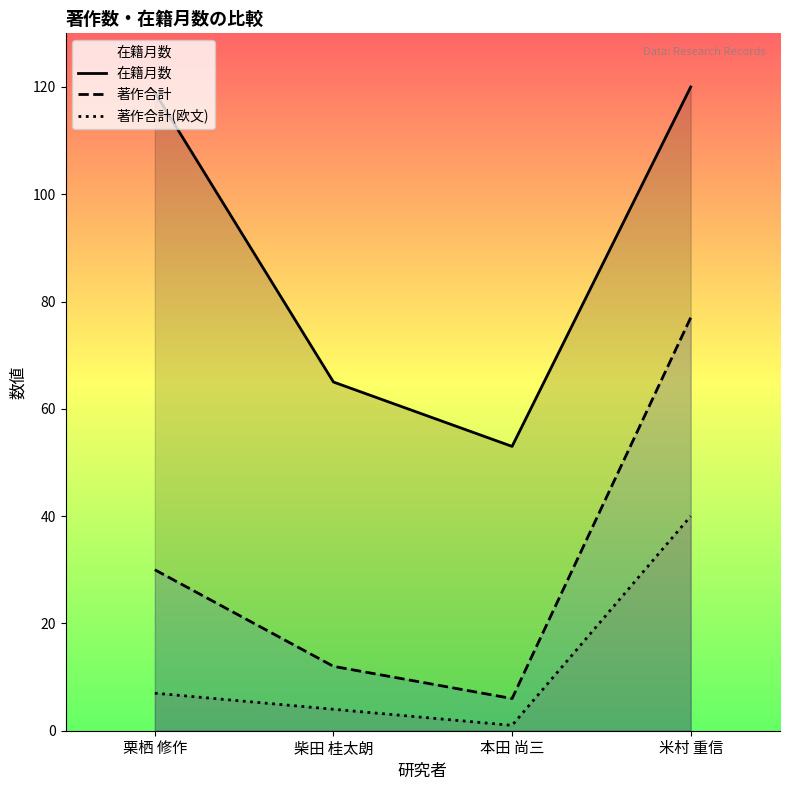

What is the label of the 2nd point from the right?

本田 尚三